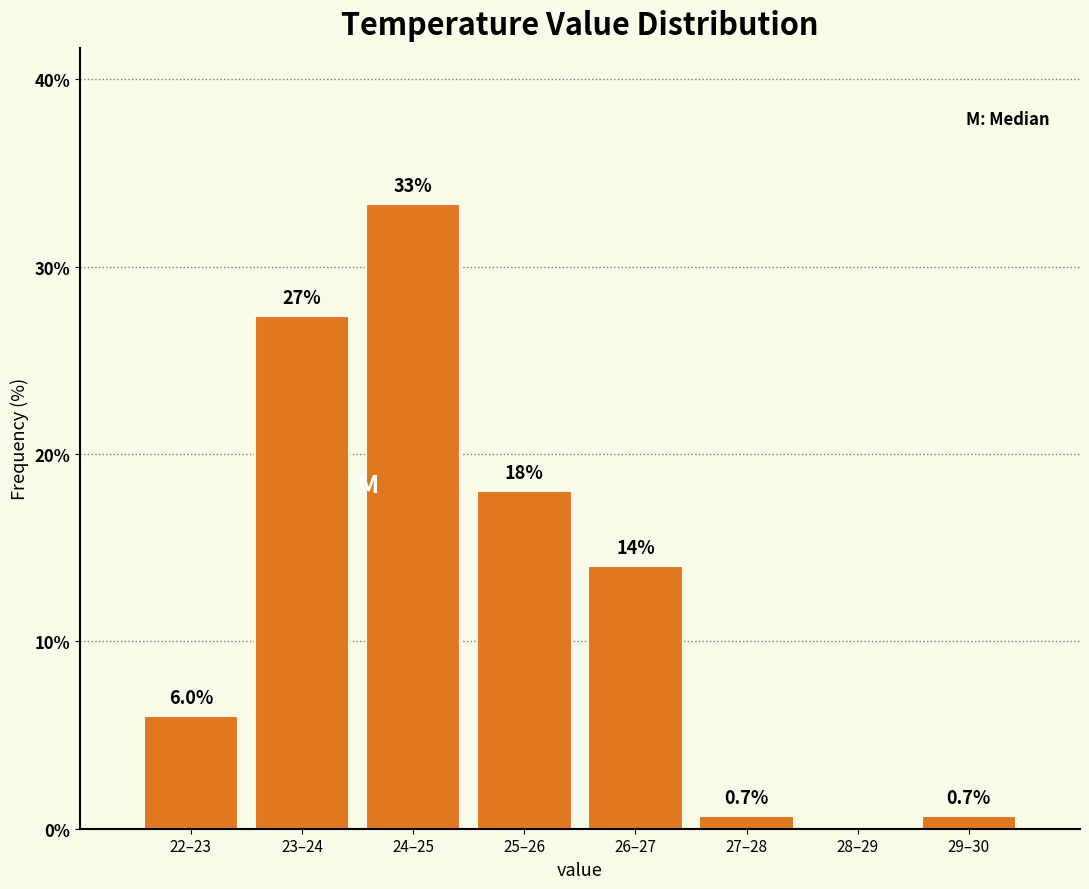

Reading right to left, transcribe all the data shown in this chart.

29–30=0.7	28–29=0.0	27–28=0.7	26–27=14.0	25–26=18.0	24–25=33.3	23–24=27.3	22–23=6.0